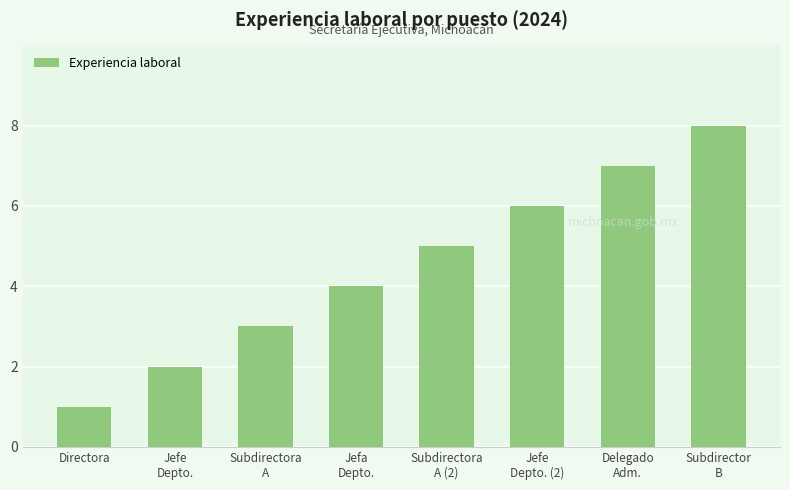

Reading left to right, extract all data points from this chart.

1	2	3	4	5	6	7	8